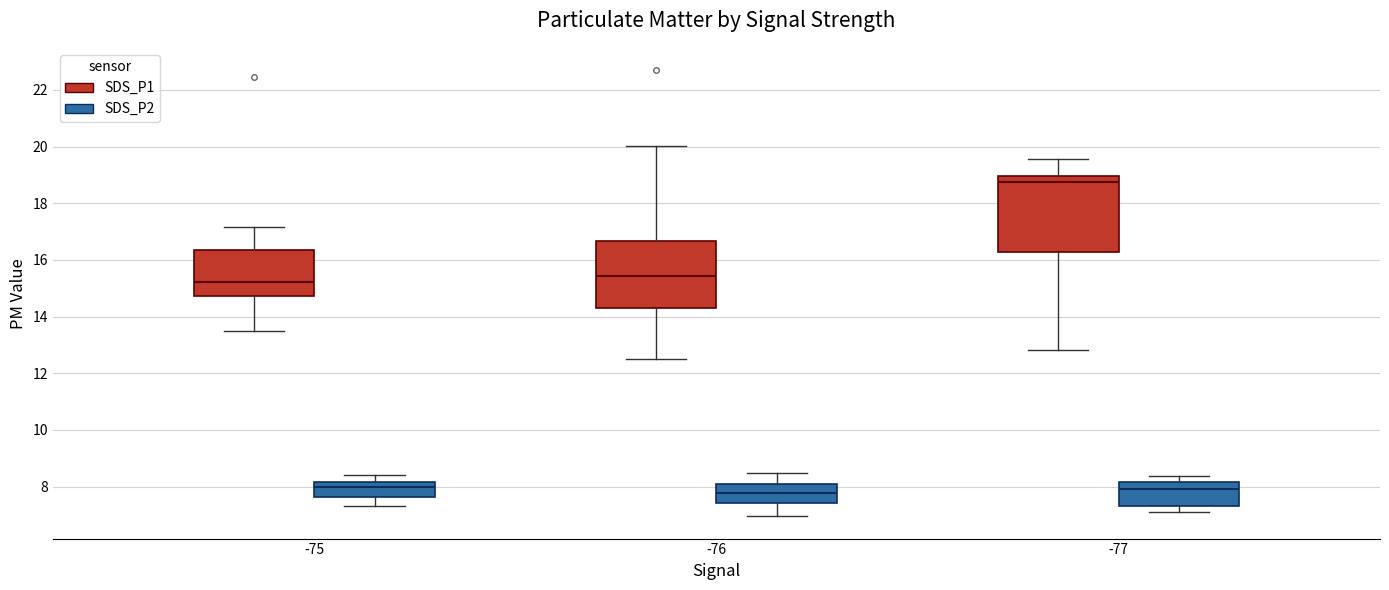

Reading left to right, read every box against the y-axis: the position of its median line, the range the box covers, and the ends of its whiskers. The values are not printed on the chart, so give them approximately, as read against the axis.

-75 (SDS_P1): median 15.2, box 14.8 to 16.4, whiskers 13.4 to 17.2
-75 (SDS_P2): median 8.0, box 7.6 to 8.2, whiskers 7.4 to 8.4
-76 (SDS_P1): median 15.4, box 14.2 to 16.6, whiskers 12.6 to 20.0
-76 (SDS_P2): median 7.8, box 7.4 to 8.0, whiskers 7.0 to 8.4
-77 (SDS_P1): median 18.8, box 16.2 to 19.0, whiskers 12.8 to 19.6
-77 (SDS_P2): median 8.0, box 7.4 to 8.2, whiskers 7.2 to 8.4